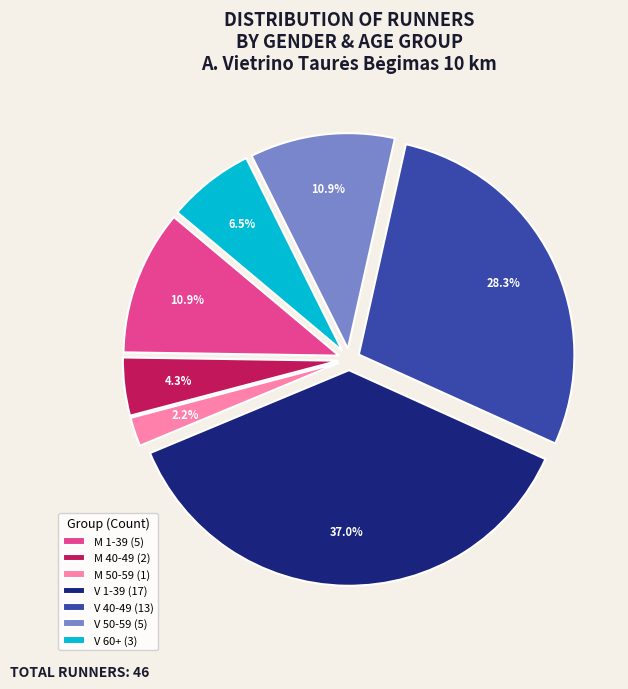

Which has a higher value, M 40-49 (2) or M 50-59 (1)?

M 40-49 (2)